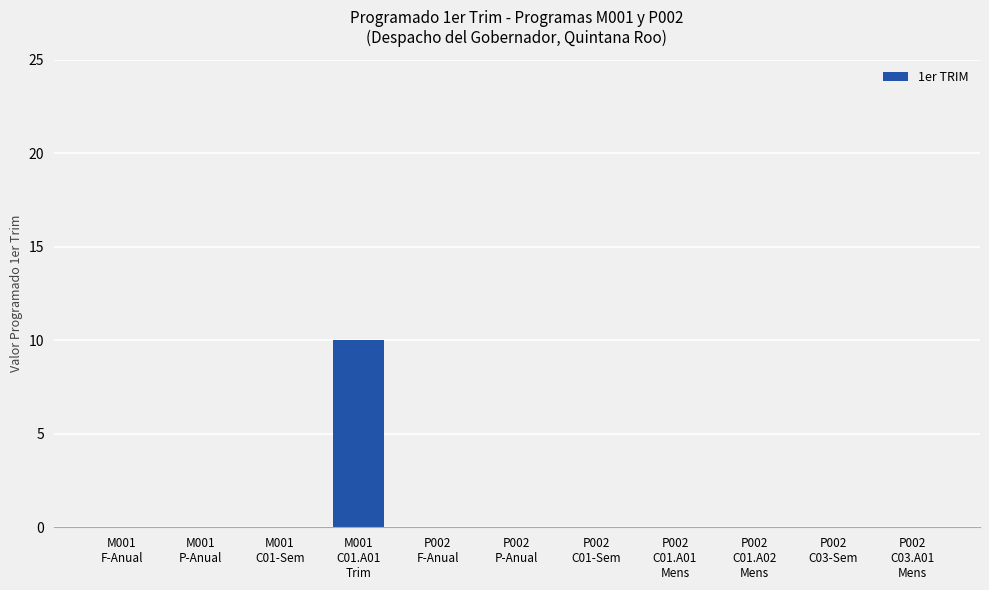

Count the values in the range 0 to 1.

10